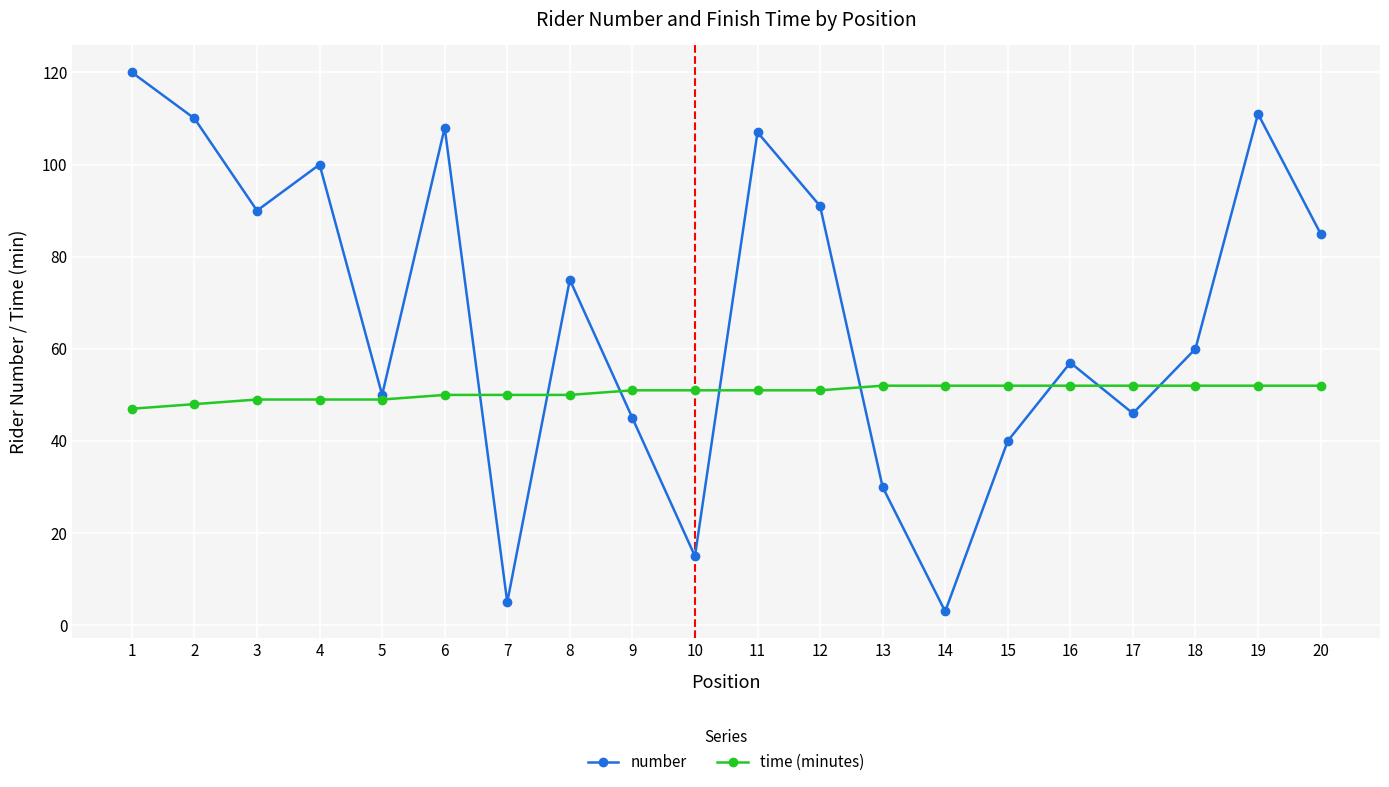

What is the total value across all series at 13?

82